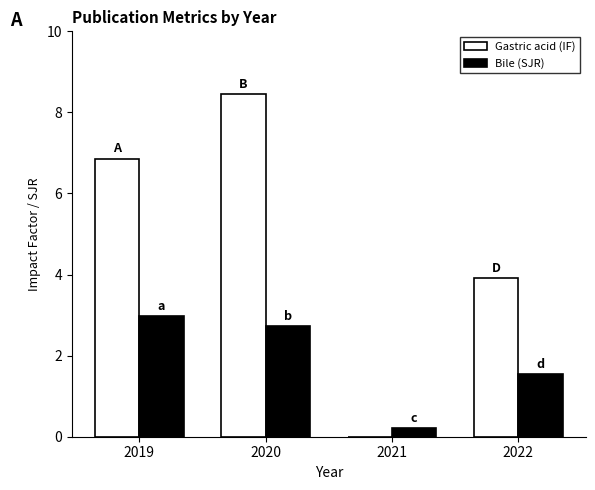

Between 2021 and 2022, which series saw the biggest shift?

Gastric acid (IF)